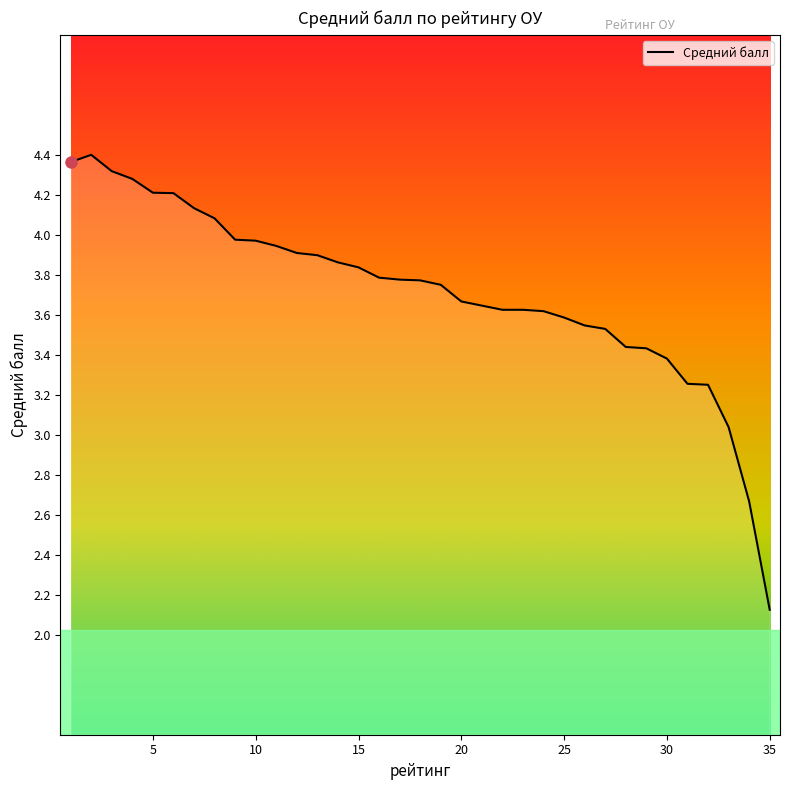

Does the chart display data point markers on the line(s)?

No